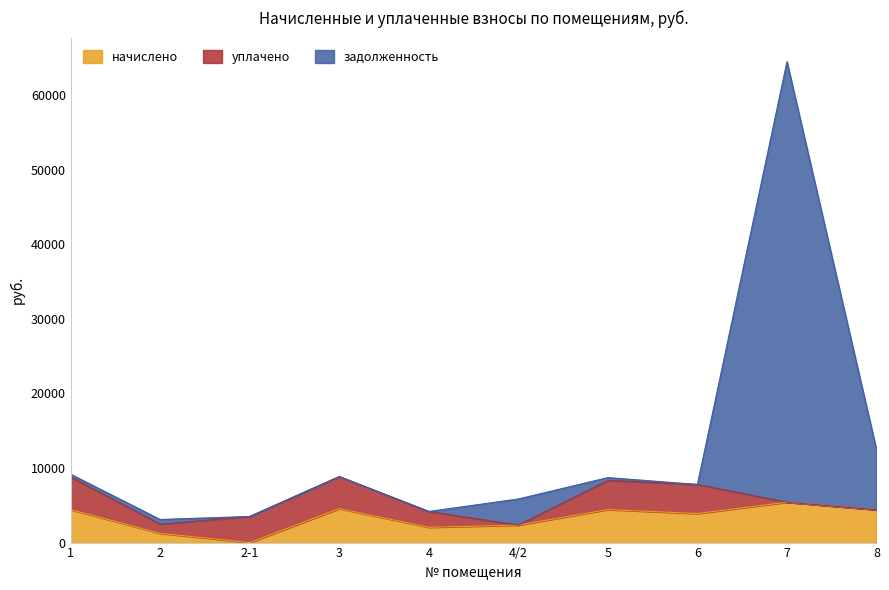

True or false: начислено has more than 1 points higher than both neighbors.

True